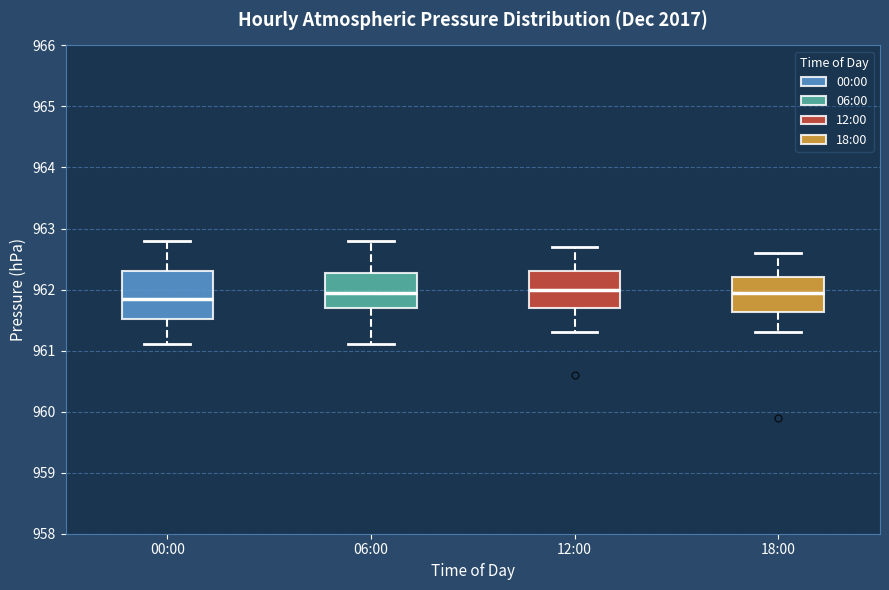

Comparing the boxes themselves (not the whiskers), which one is the tallest?

00:00